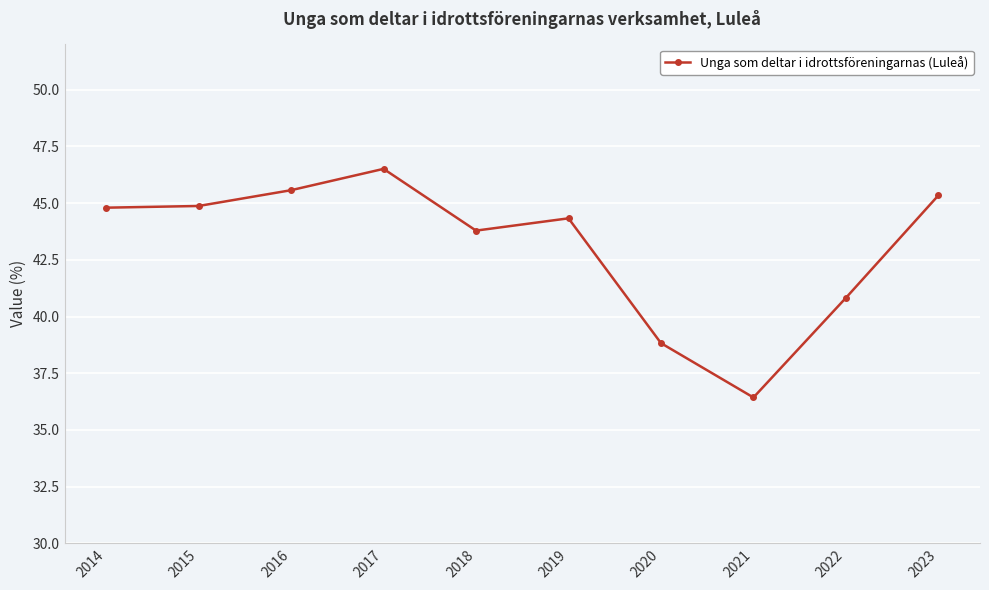

What is the approximate value at 2016?

45.6